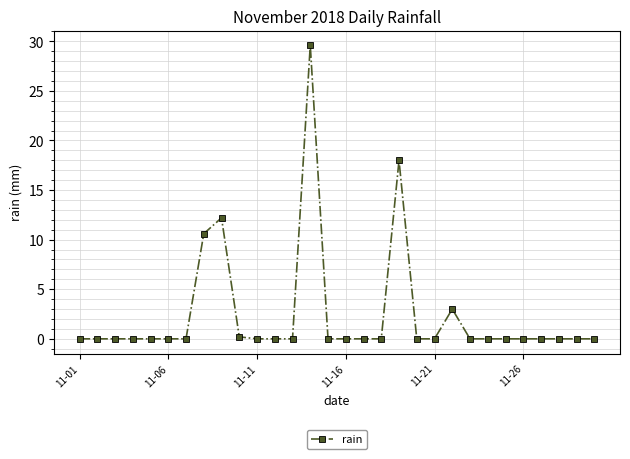

True or false: there are more than 0 points higher than both neighbors.

True